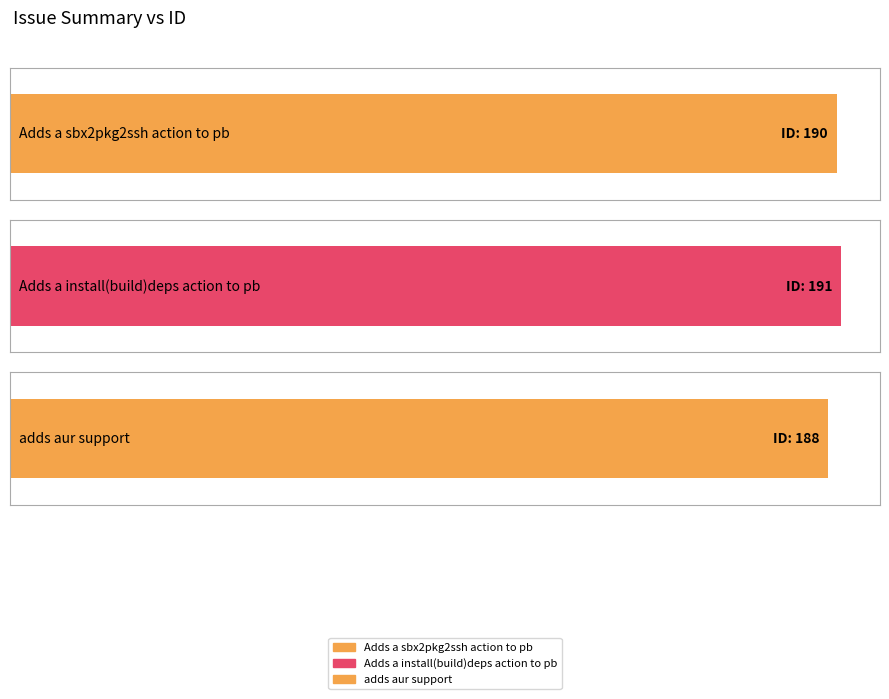

Which label corresponds to the smallest value in the chart?

adds aur support